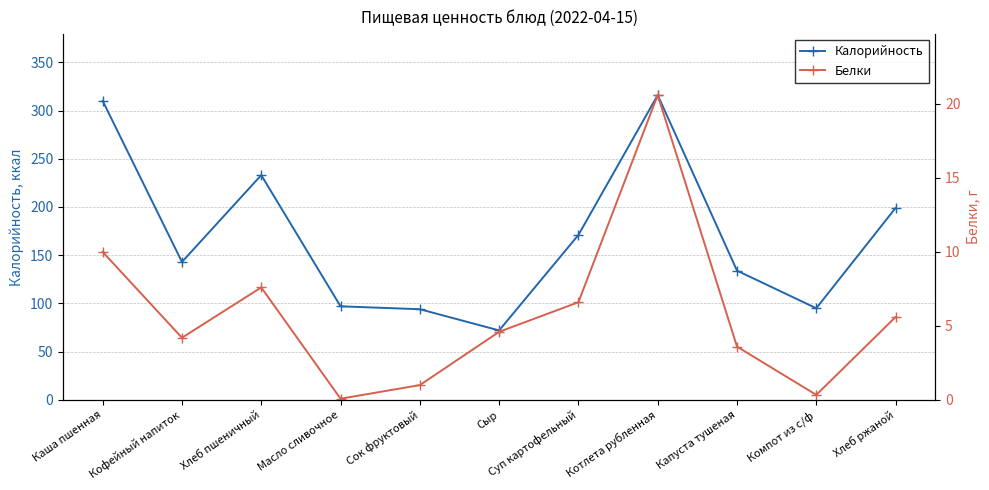

Reading right to left, what are all the values shown in this chart?

Калорийность: 199.0	95.0	134.0	316.0	171.0	72.0	94.0	97.0	233.0	143.0	310.0
Белки: 5.6	0.3	3.6	20.6	6.6	4.6	1.0	0.1	7.6	4.2	10.0